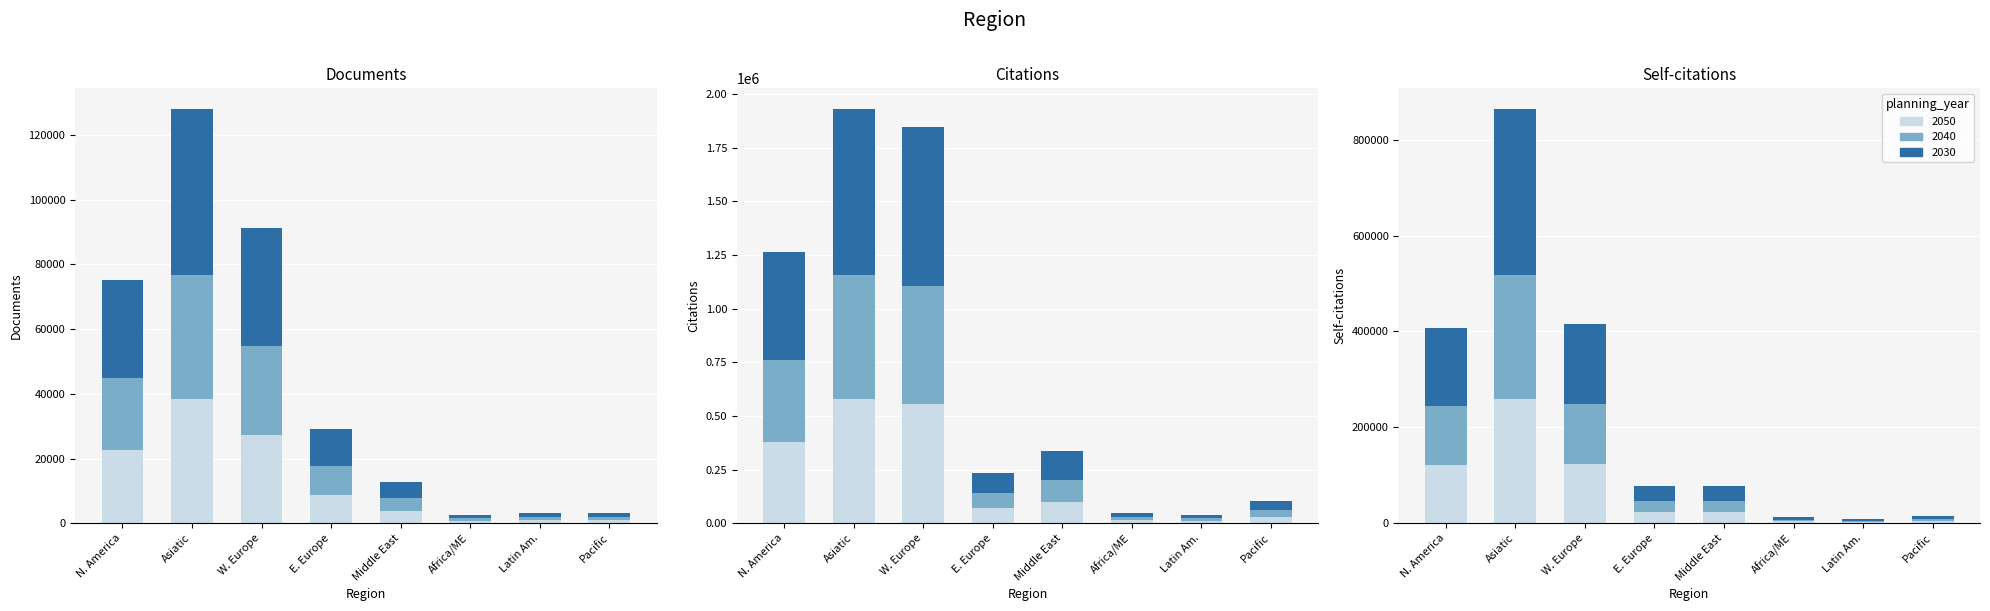

What is the sum of all Documents values?

138151.6